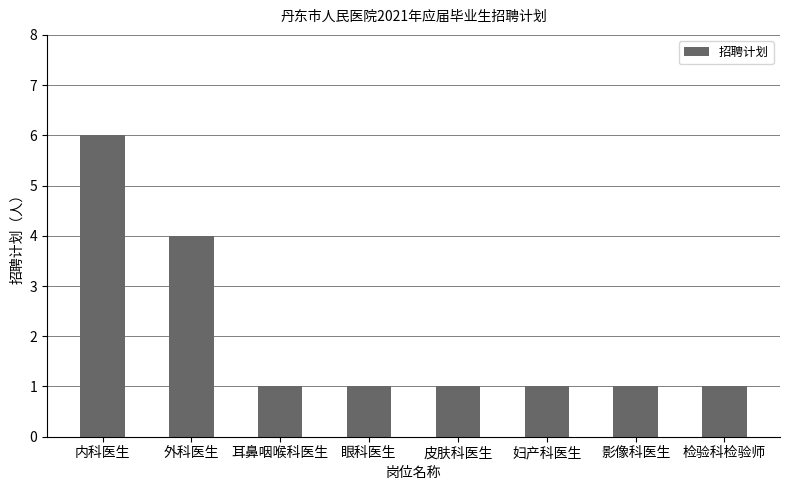

At which category does the chart reach its peak across all series?

内科医生